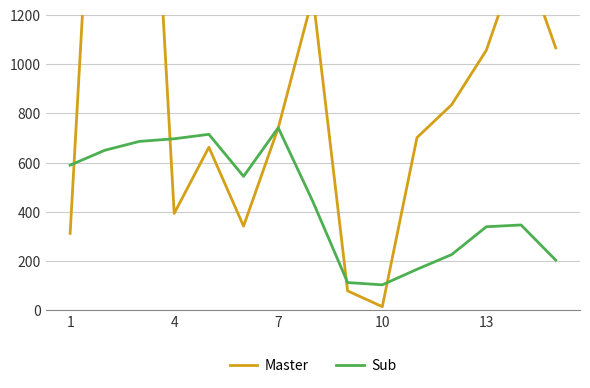

After their last crossing, which series has the higher values: Master or Sub?

Master